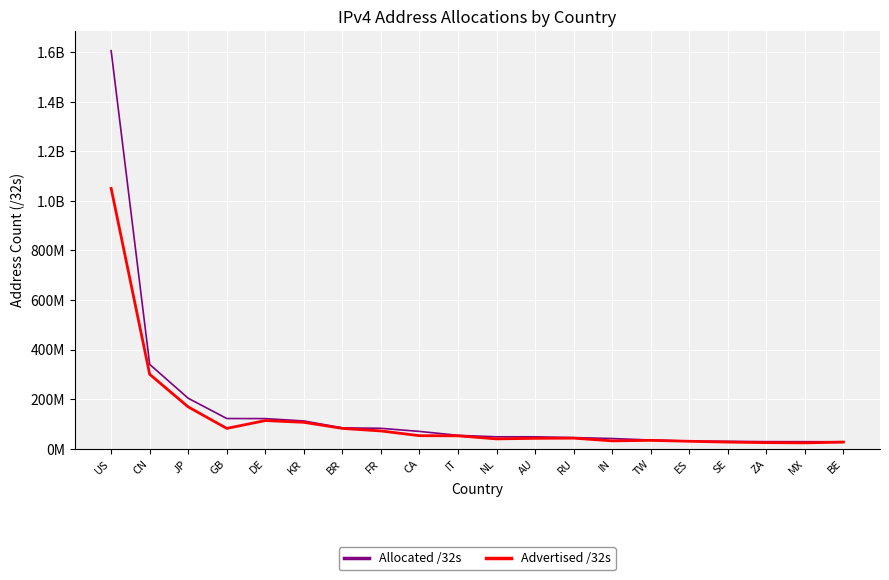

What is the difference between the Allocated /32s values at GB and US?

1483699944